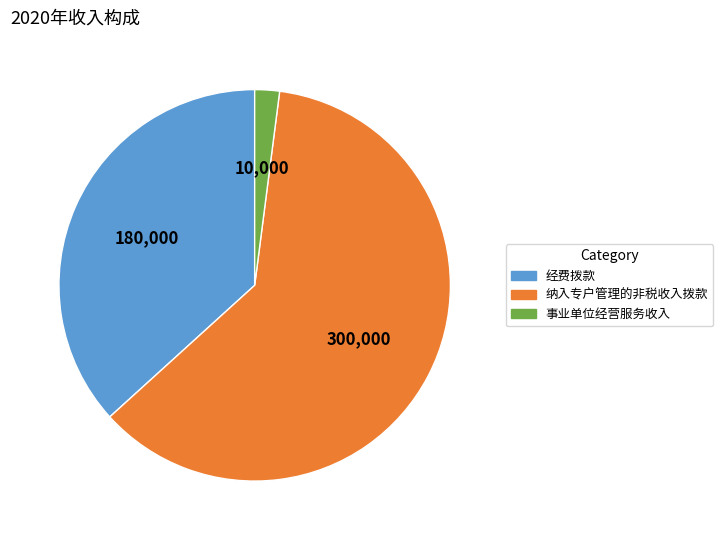

Which slice is the largest?

纳入专户管理的非税收入拨款